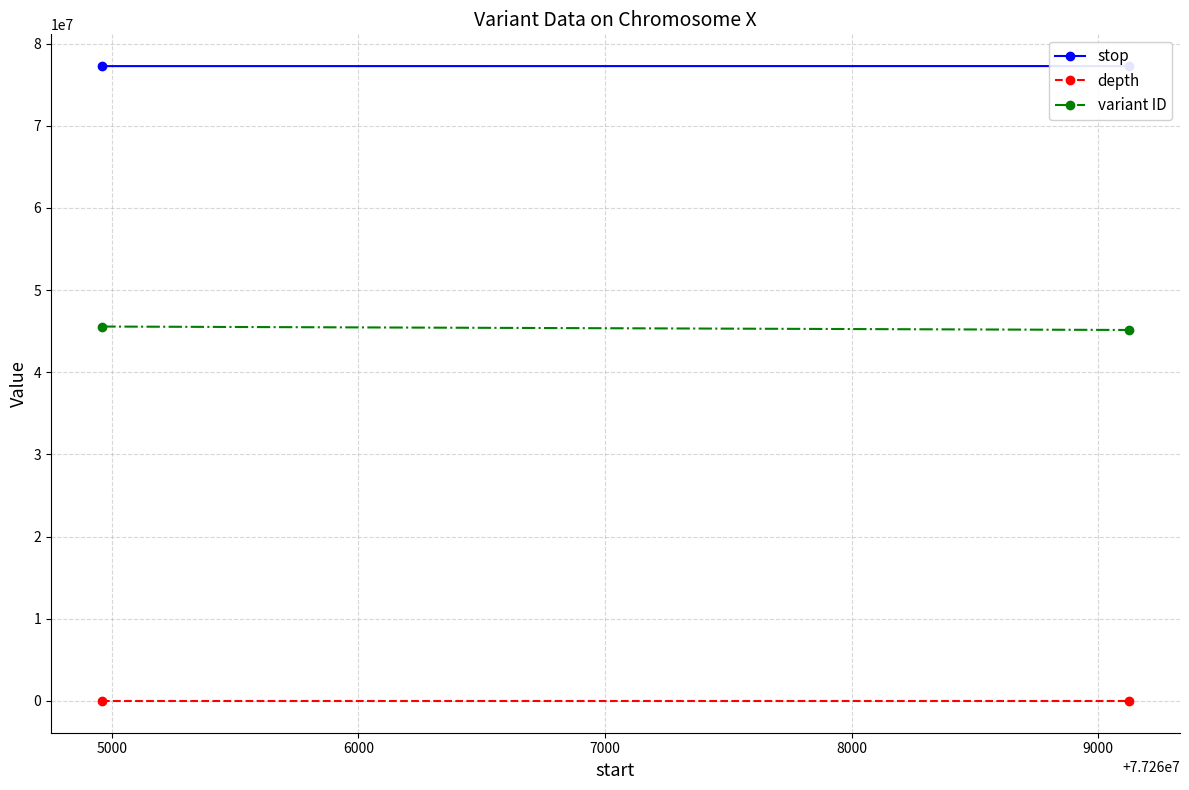

List the series in order of their peak value, lowest first.

depth, variant ID, stop